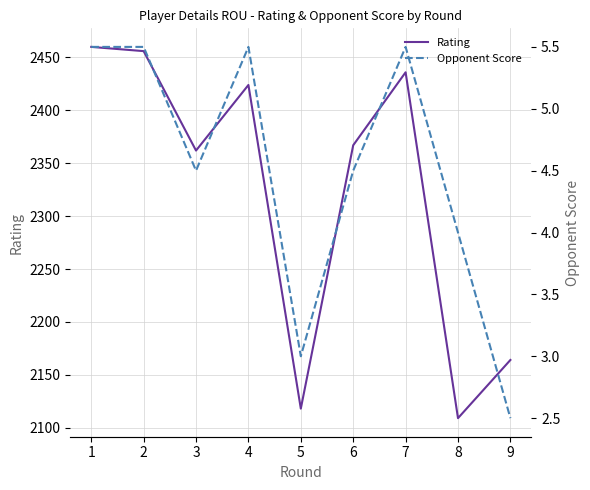

What is the difference between the maximum and minimum values in the Rating series?

351